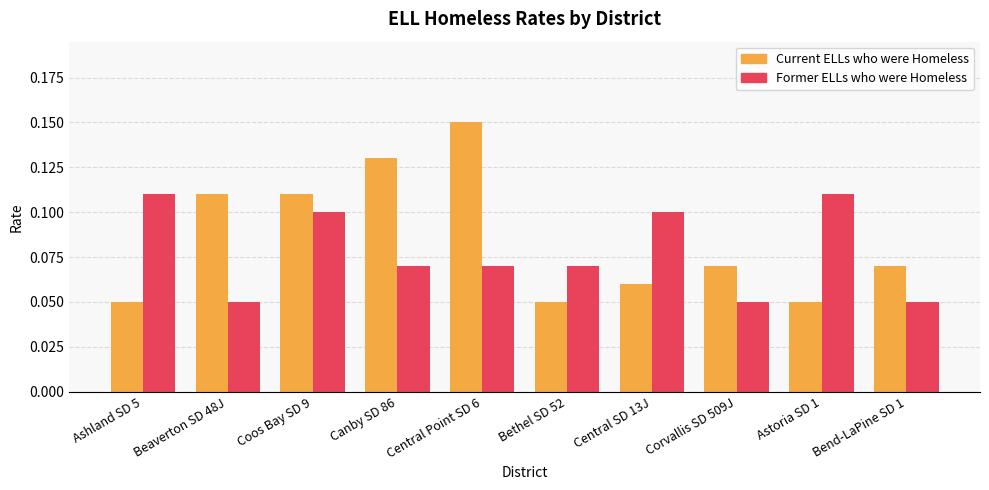

Which label corresponds to the largest value in the chart?

Central Point SD 6